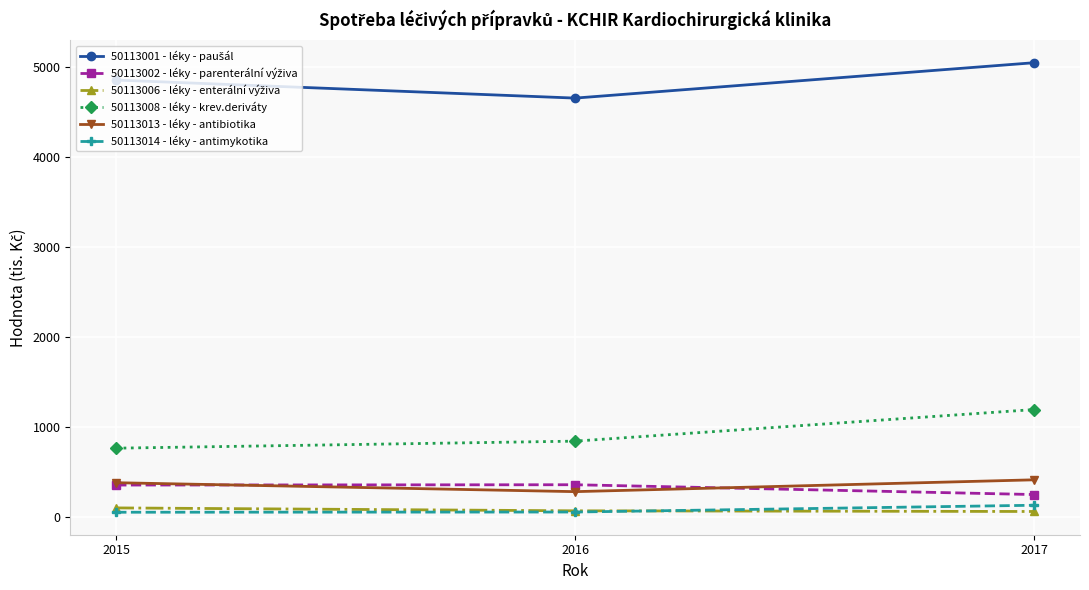

Does the chart have visible grid lines?

Yes